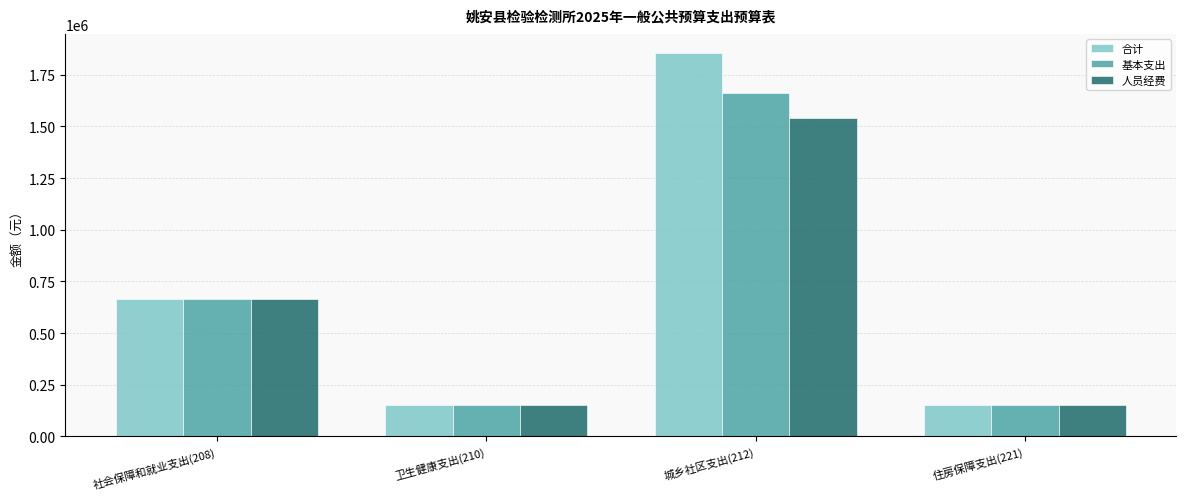

What is the label of the 2nd bar from the right?

城乡社区支出(212)